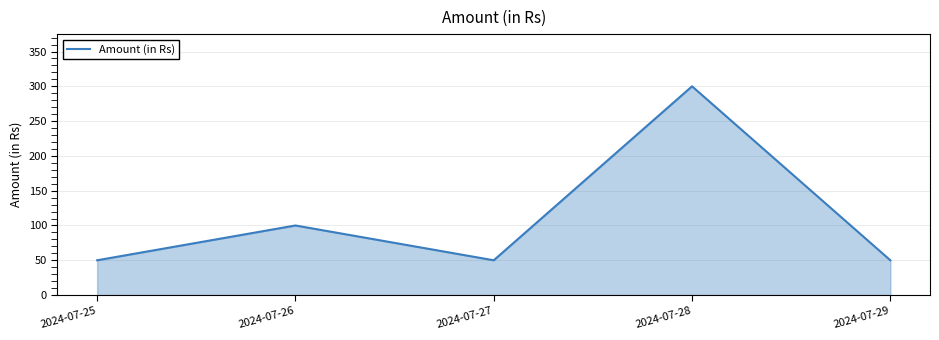

Reading left to right, extract all data points from this chart.

50	100	50	300	50